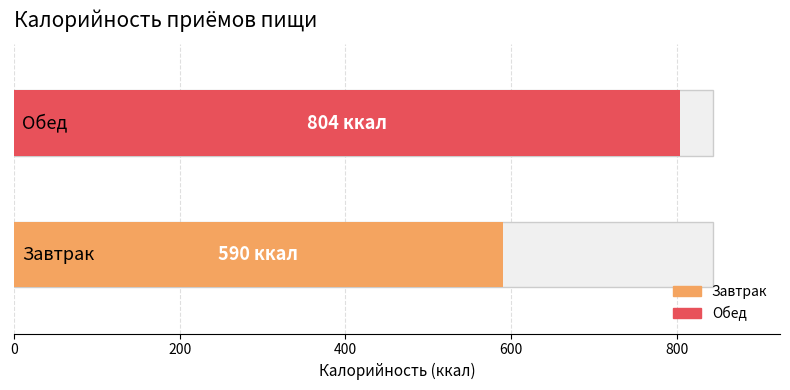

How many bars are there in total?

2